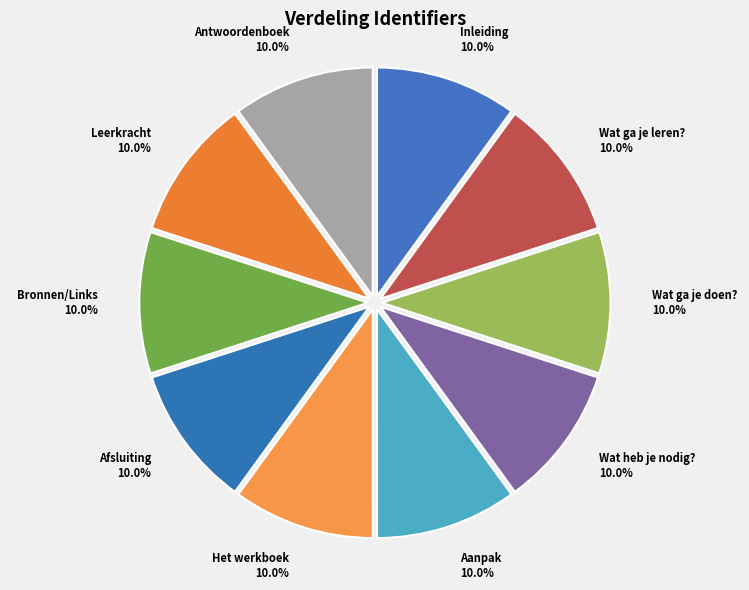

The Het werkboek slice represents 10% of the pie. True or false?

True